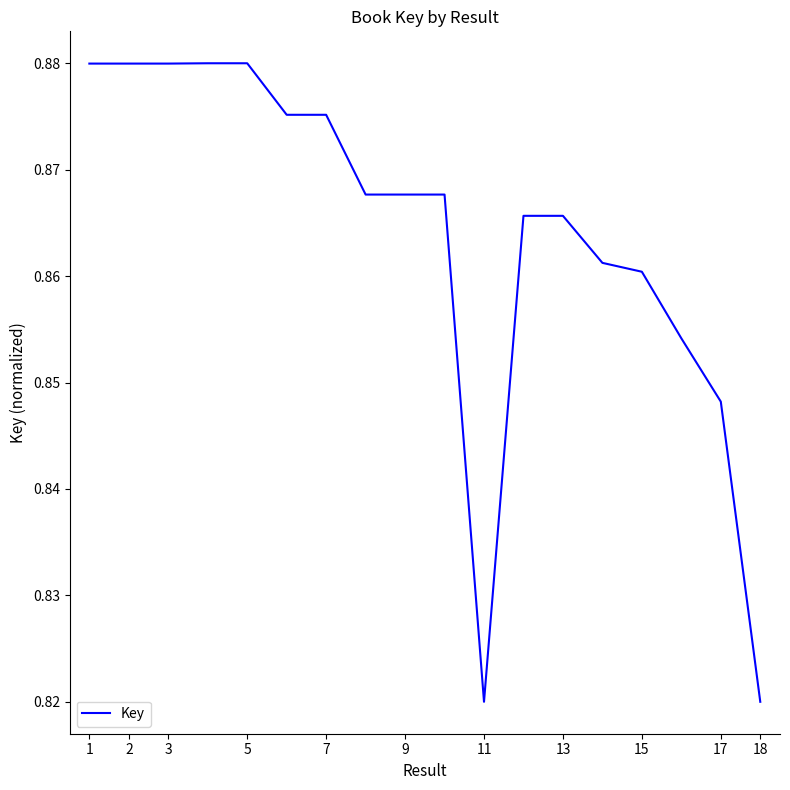

What is the difference between the second highest and minimum values?

0.1